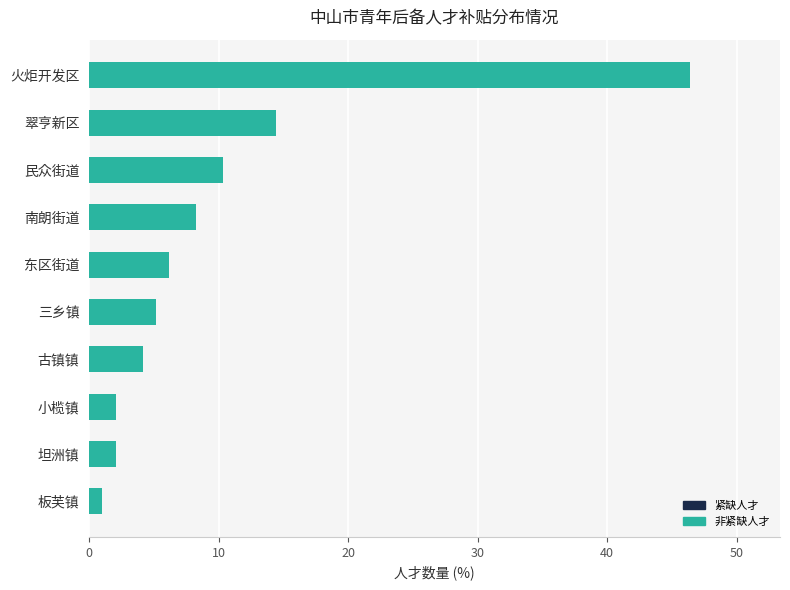

What is the change in value from 东区街道 to 火炬开发区?

+40.2